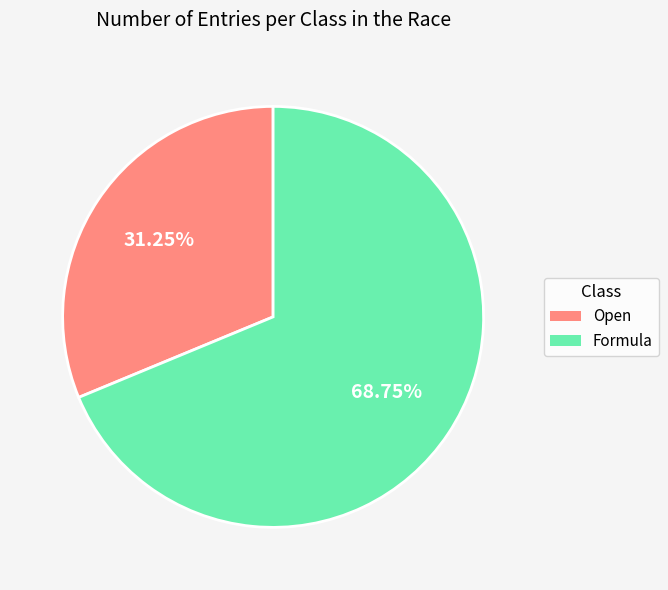

Which category accounts for the majority?

Formula